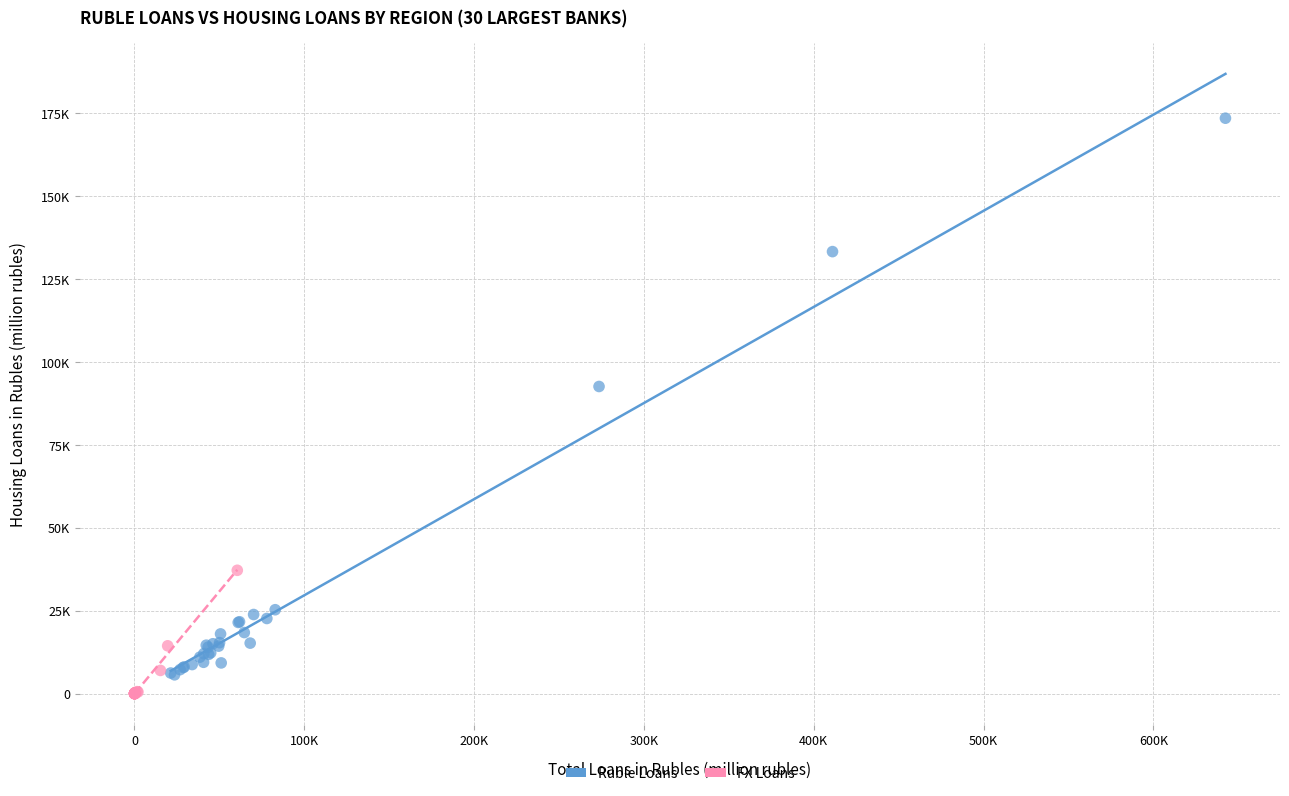

What are all the series names shown in the legend?

Ruble Loans, FX Loans